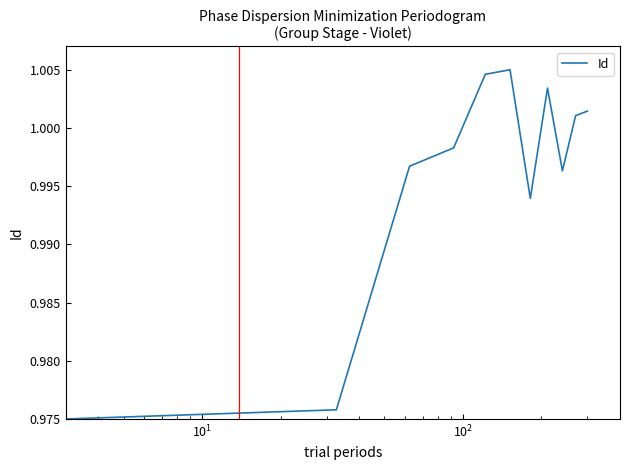

How many points are lower than both their immediate neighbors (excluding endpoints)?

2